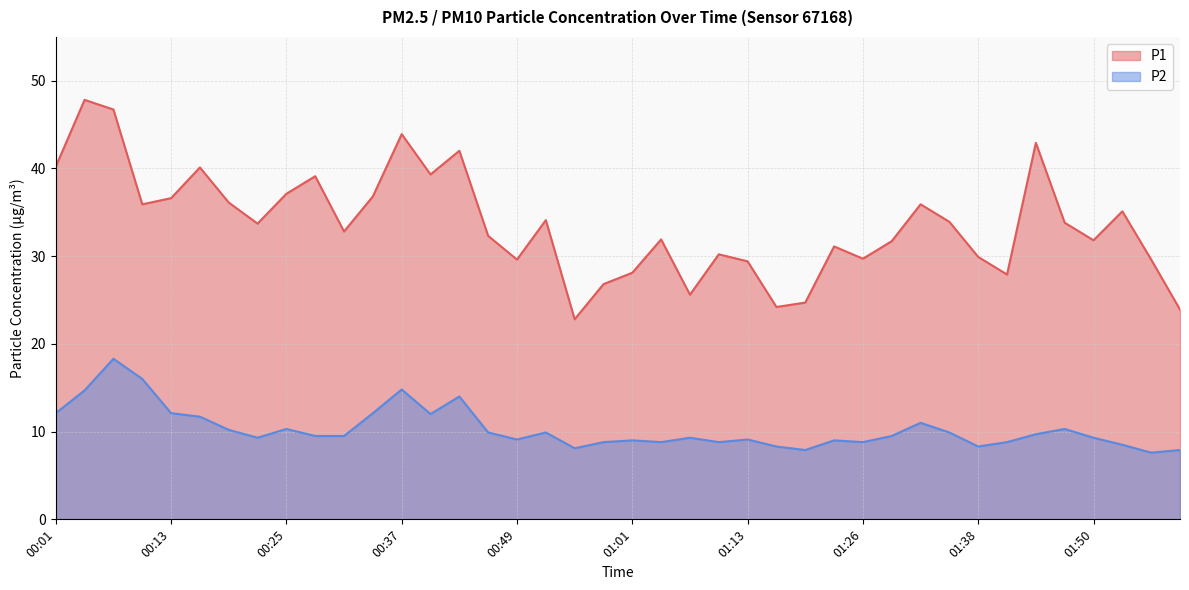

Reading left to right, what are all the values shown in this chart?

P1: 40.2	47.8	46.7	35.9	36.6	40.1	36.1	33.7	37.1	39.1	32.8	36.8	43.9	39.3	42.0	32.3	29.6	34.1	22.8	26.8	28.1	31.9	25.6	30.2	29.4	24.2	24.7	31.1	29.7	31.7	35.9	33.9	29.9	27.9	42.9	33.8	31.8	35.1	29.6	23.9
P2: 12.1	14.7	18.3	16.0	12.1	11.7	10.2	9.3	10.3	9.5	9.5	12.1	14.8	12.0	14.0	9.9	9.1	9.9	8.1	8.8	9.0	8.8	9.3	8.8	9.1	8.3	7.9	9.0	8.8	9.5	11.0	9.9	8.3	8.8	9.7	10.3	9.3	8.5	7.6	7.9